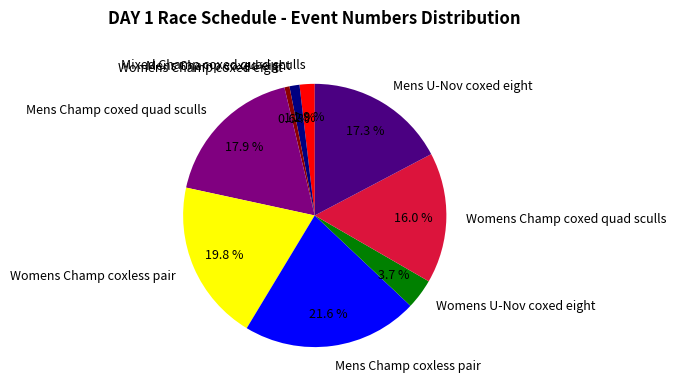

Is it true that Mens U-Nov coxed eight is 17% of the pie?

True